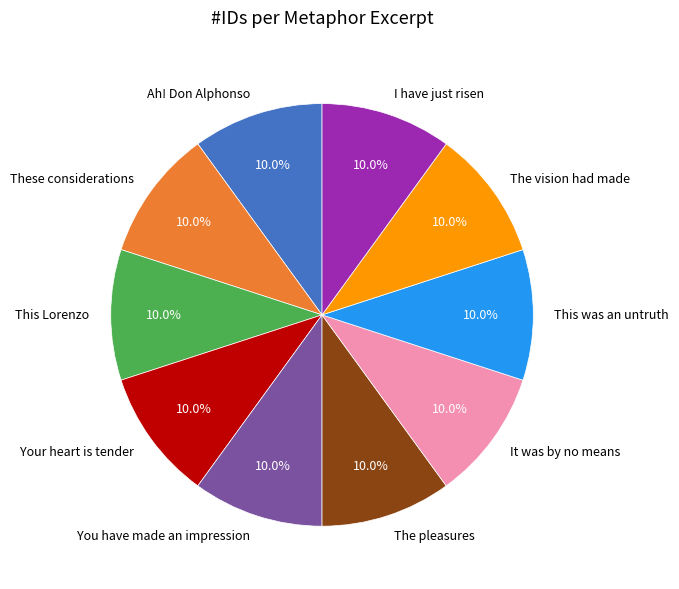

Is there a majority slice in this chart?

No